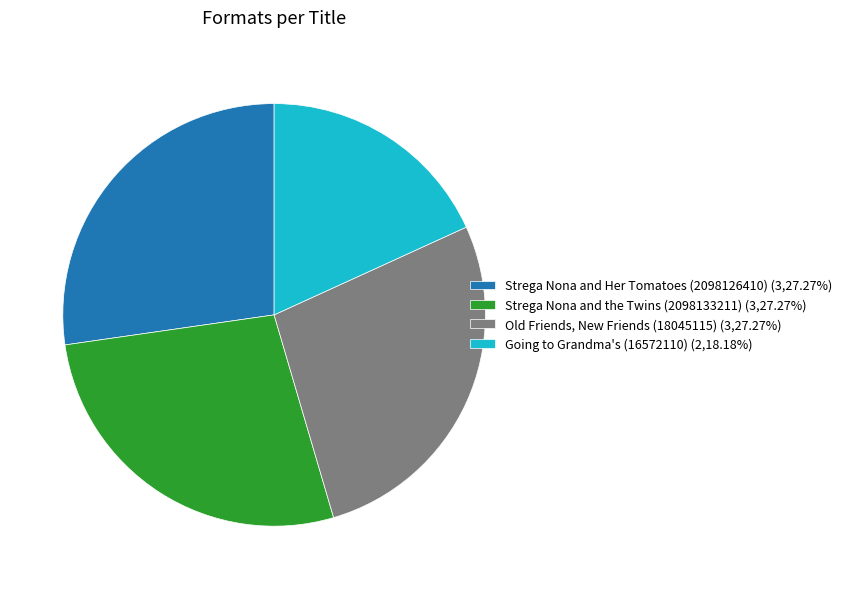

Do Strega Nona and Her Tomatoes (2098126410) (3,27.27%) and Going to Grandma's (16572110) (2,18.18%) together represent more than half of the pie?

No